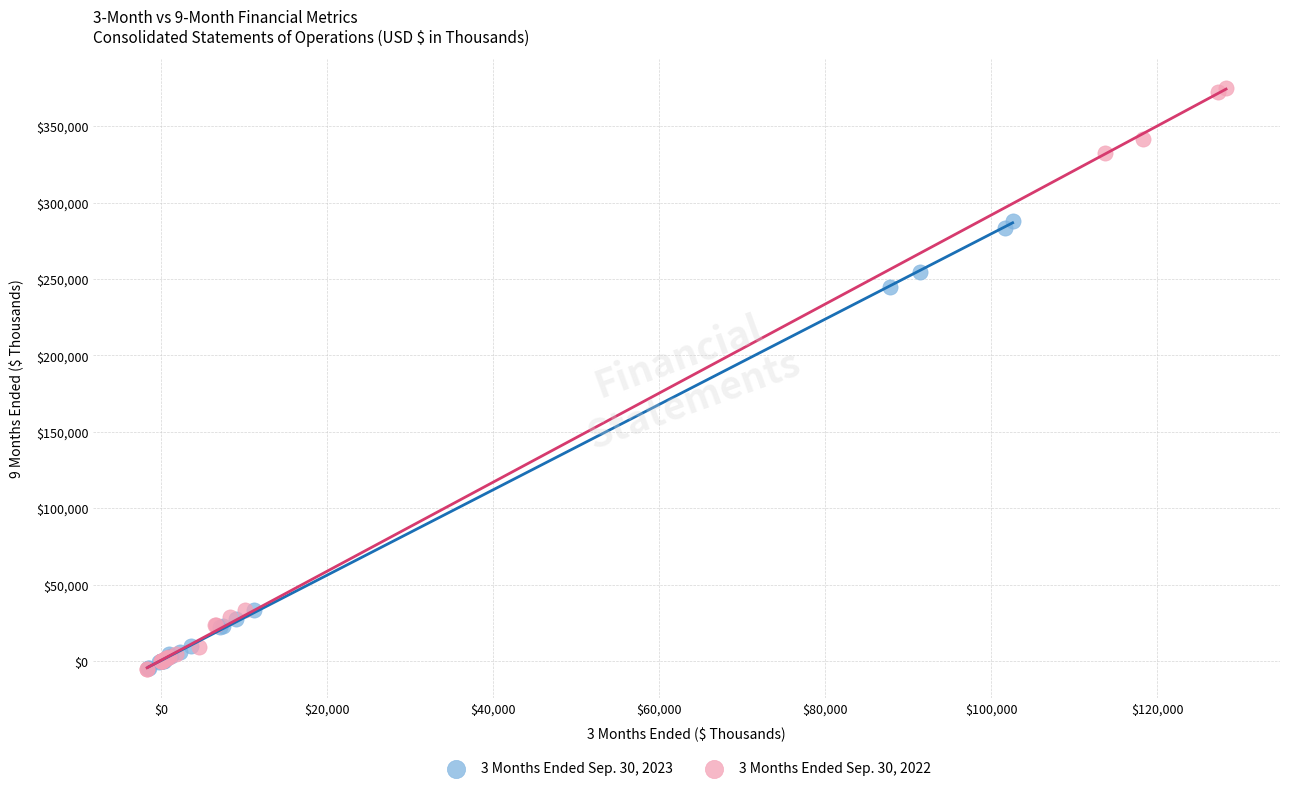

Which series has the largest Y range (max minus min)?

3 Months Ended Sep. 30, 2022